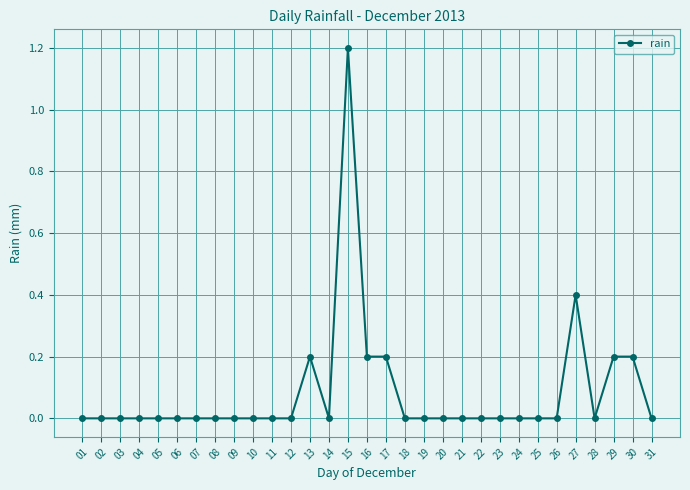

What is the difference between the maximum and minimum values?

1.2